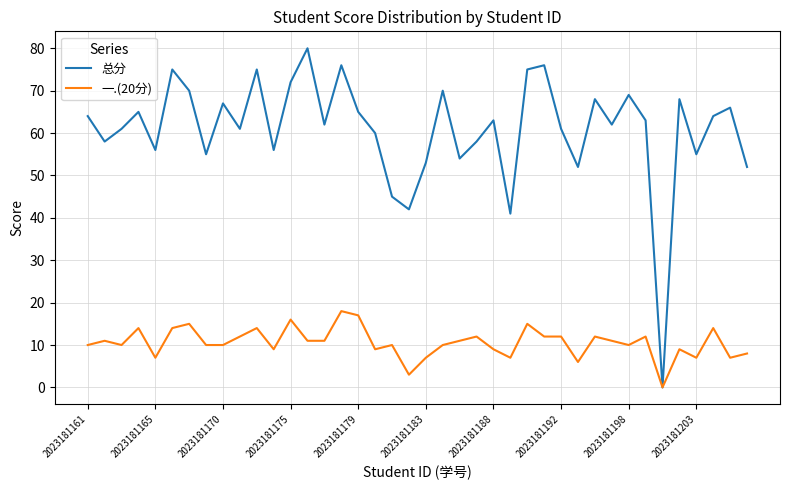

List the series in order of their peak value, highest first.

总分, 一.(20分)